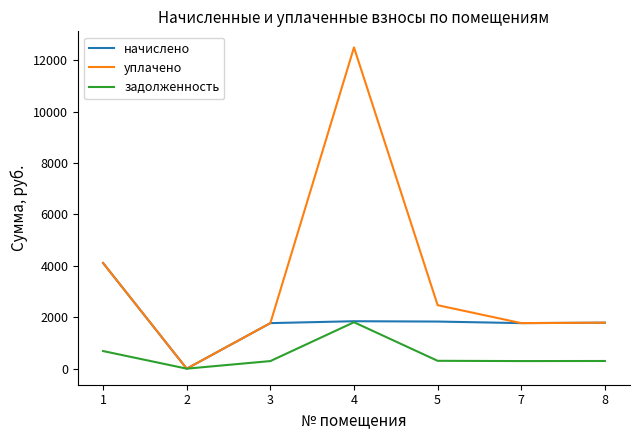

What is the maximum value shown in the chart?

12494.0